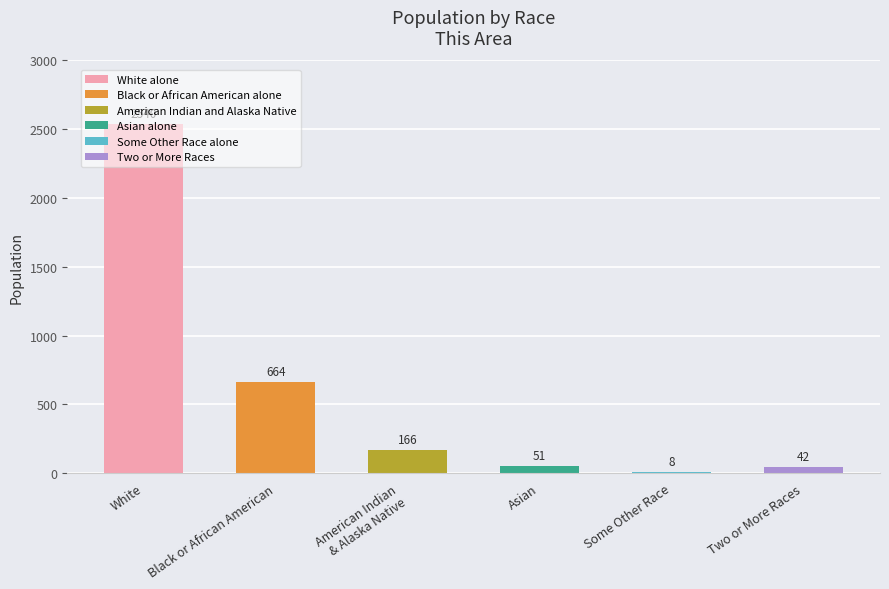

The value at White is 4126. True or false?

False